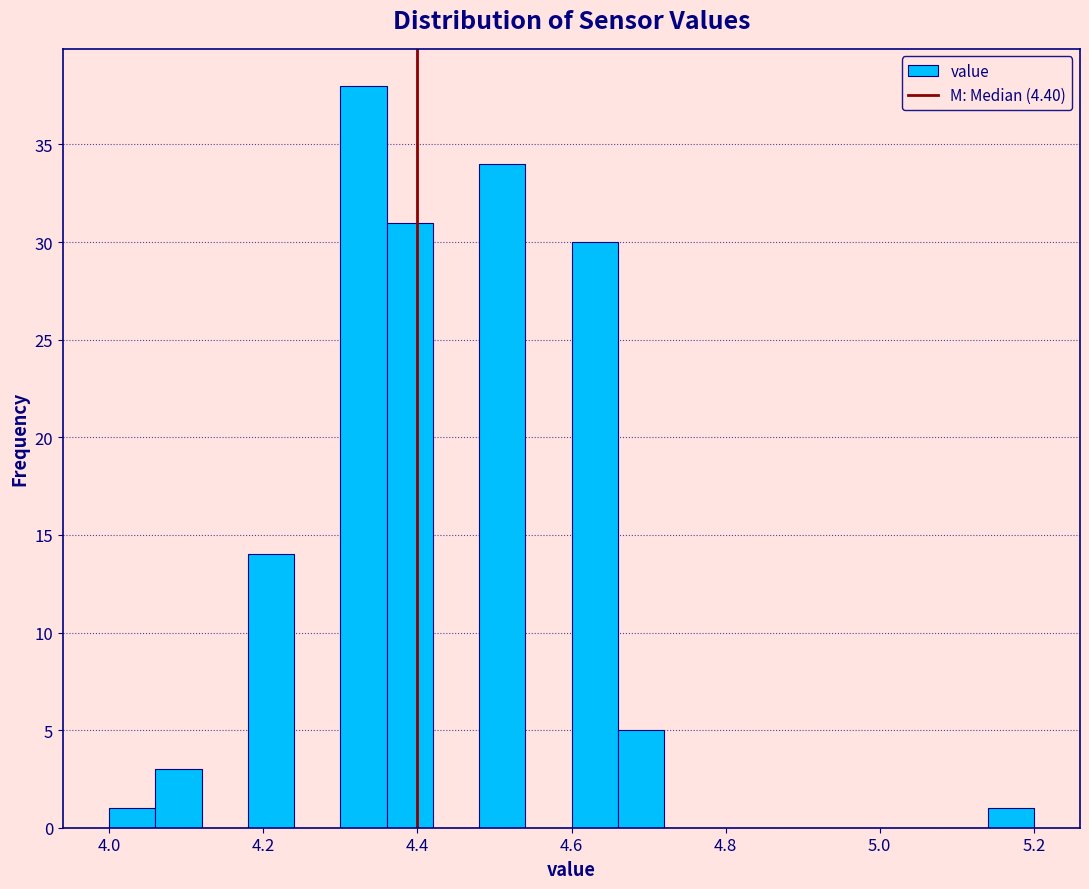

Around what value on the x-axis is the tallest bar? Give the approximate position of its centre, as read against the axis.

4.34